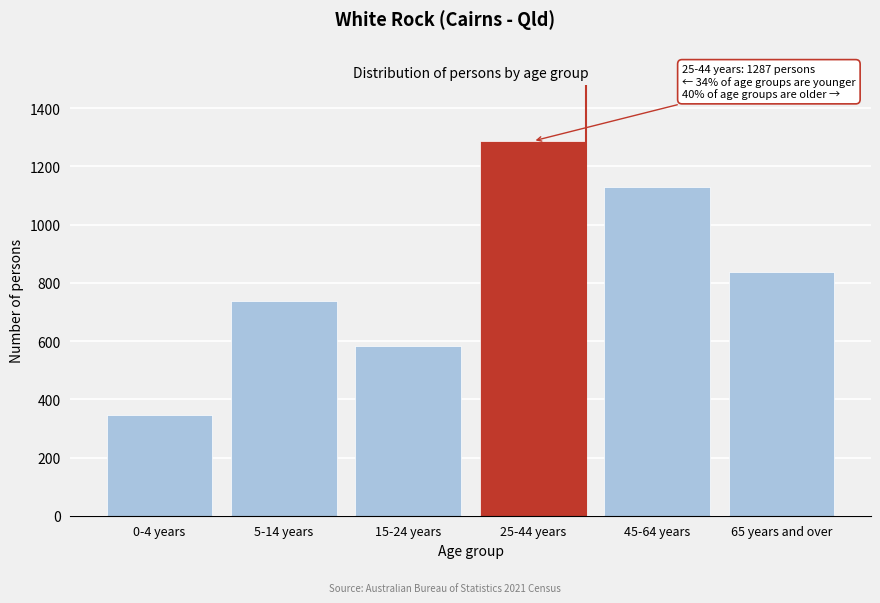

Reading right to left, what are all the values shown in this chart?

838	1129	1287	583	737	346